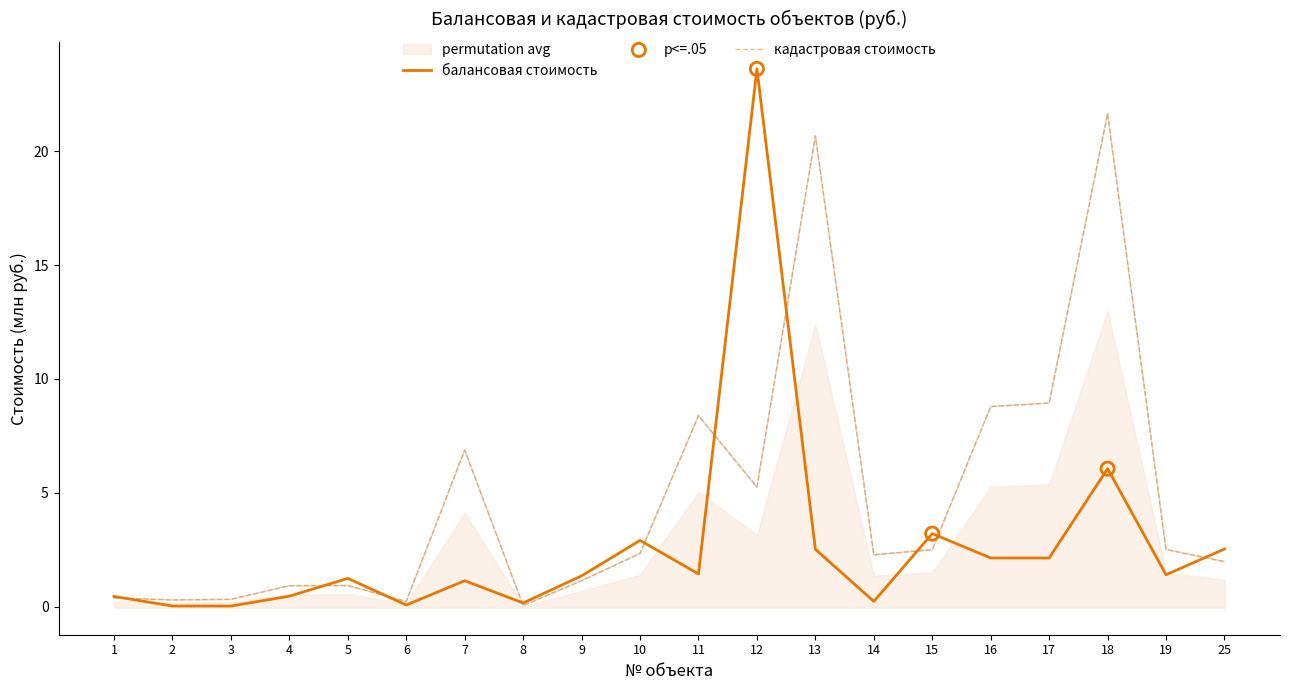

Which series has the largest total across all categories?

kadastrovaya_stoimost